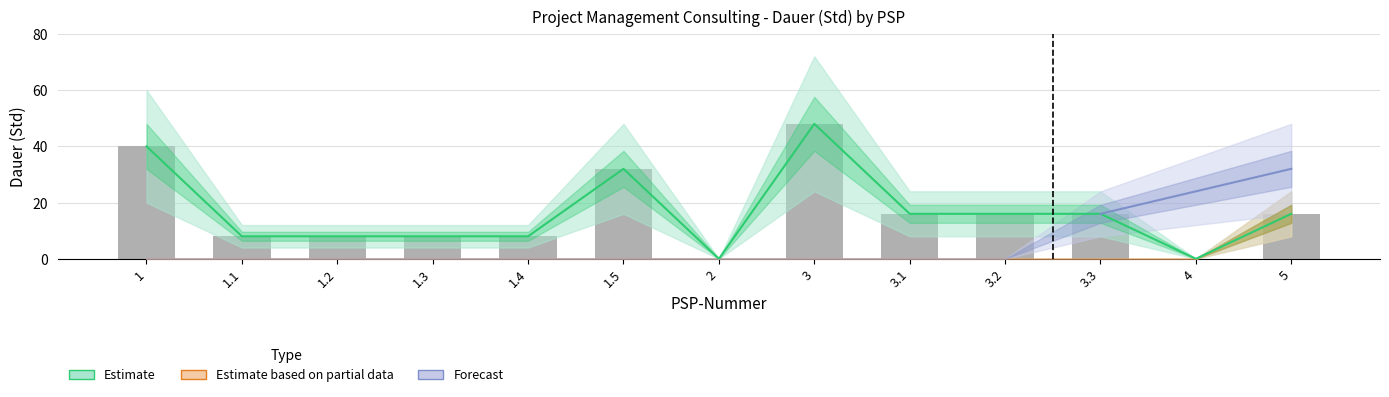

The value of Estimate based on partial data at 3 is 0. True or false?

True